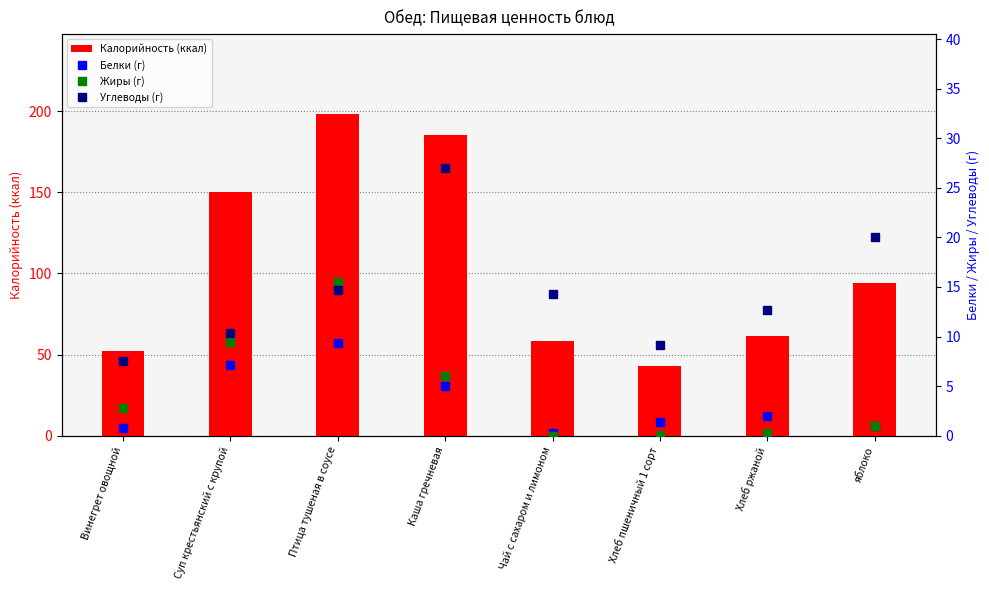

Reading left to right, what are all the values shown in this chart?

Калорийность: 52.3	150.3	197.9	185.0	58.4	42.7	61.2	94.0
Белки: 0.8	7.1	9.3	5.0	0.3	1.4	2.0	1.0
Жиры: 2.8	9.5	15.5	6.0	0.0	0.1	0.3	1.0
Углеводы: 7.5	10.4	14.7	27.0	14.3	9.1	12.7	20.0